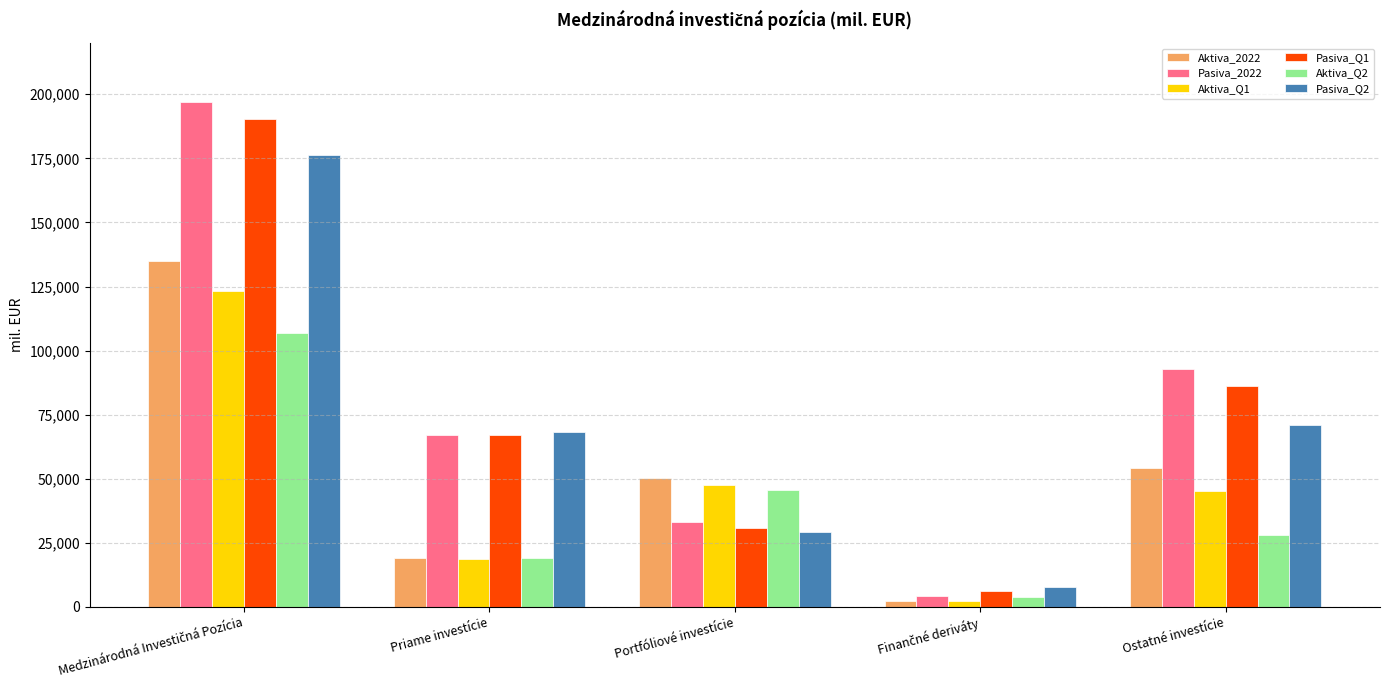

What is the highest value of the Aktiva_Q1 series?

123245.8